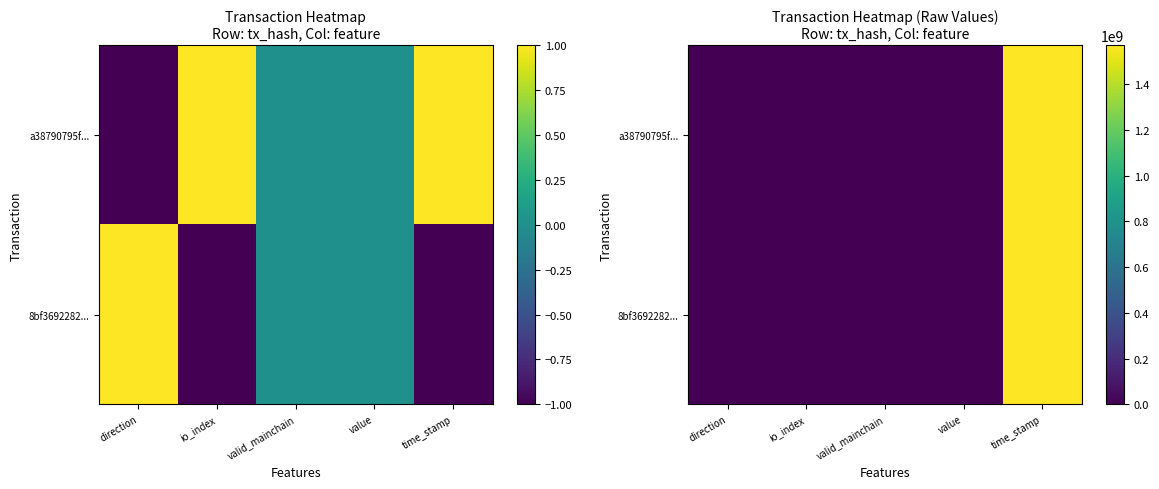

At valid_mainchain, list the series in order from largest to smallest.

a38790795f..., 8bf3692282...